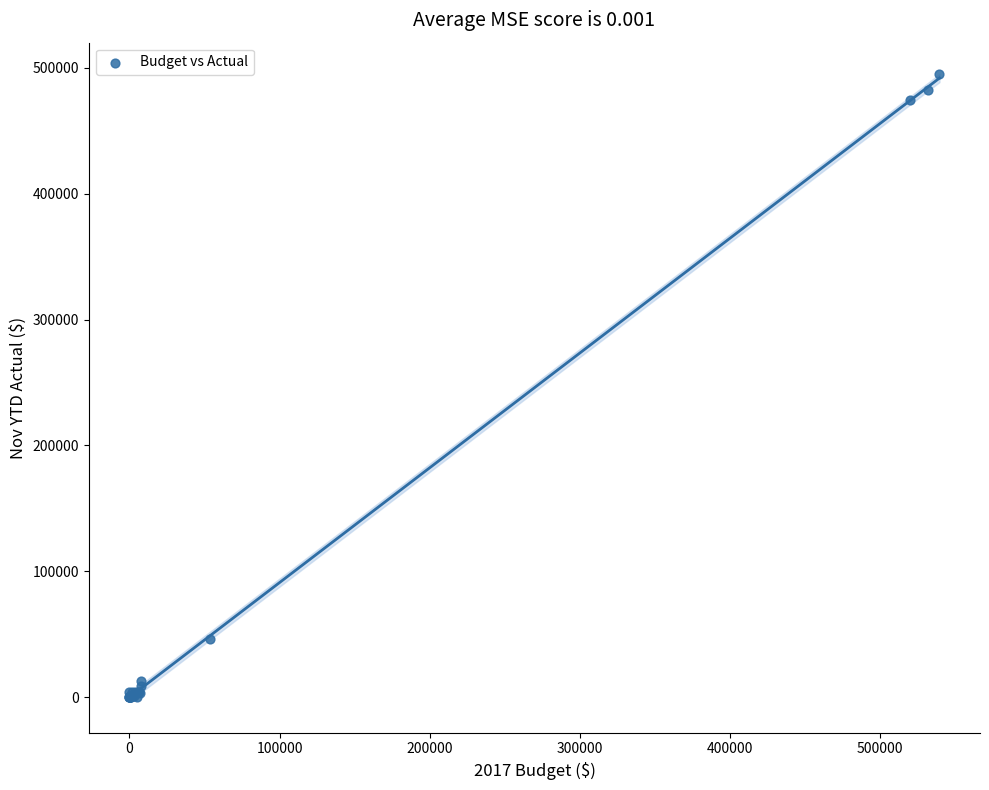

What Y value in the scatter plot is closest to 247340?

45891.6